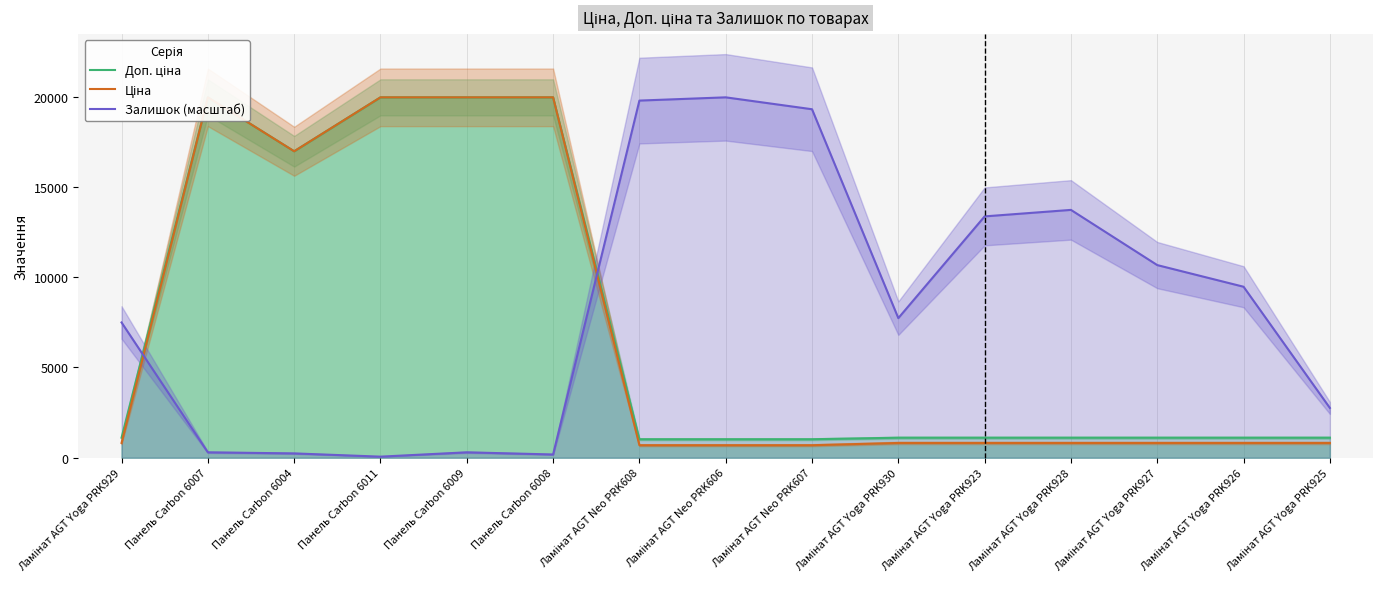

Which series changed the most between Ламінат AGT Yoga PRK929 and Панель Carbon 6008?

Ціна